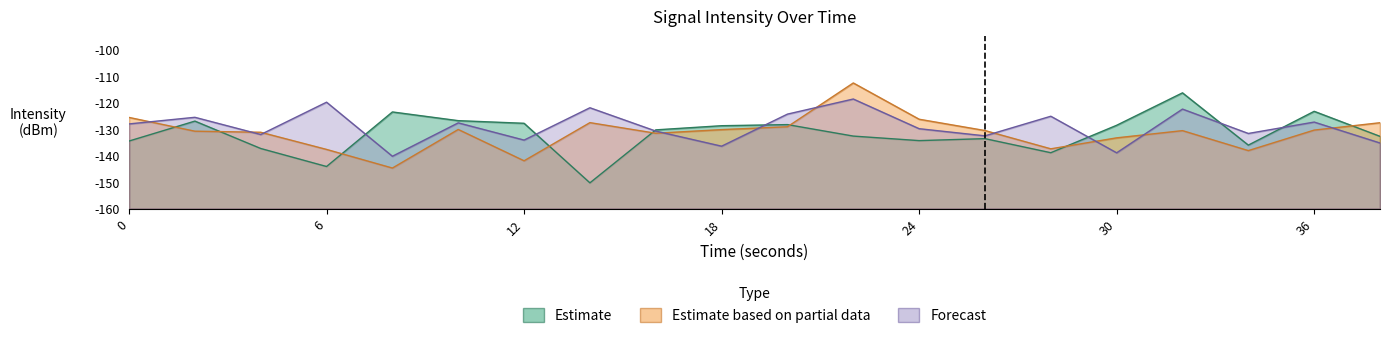

Rank the series by their maximum value, from lowest to highest.

Forecast, Estimate, Estimate based on partial data